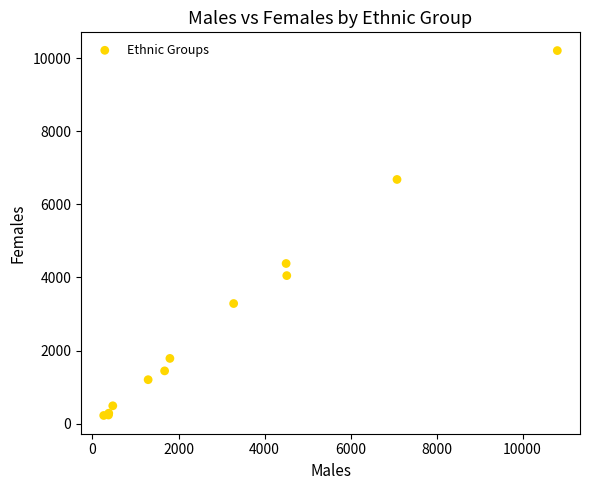

What Y value in the scatter plot is closest to 5215?

4382